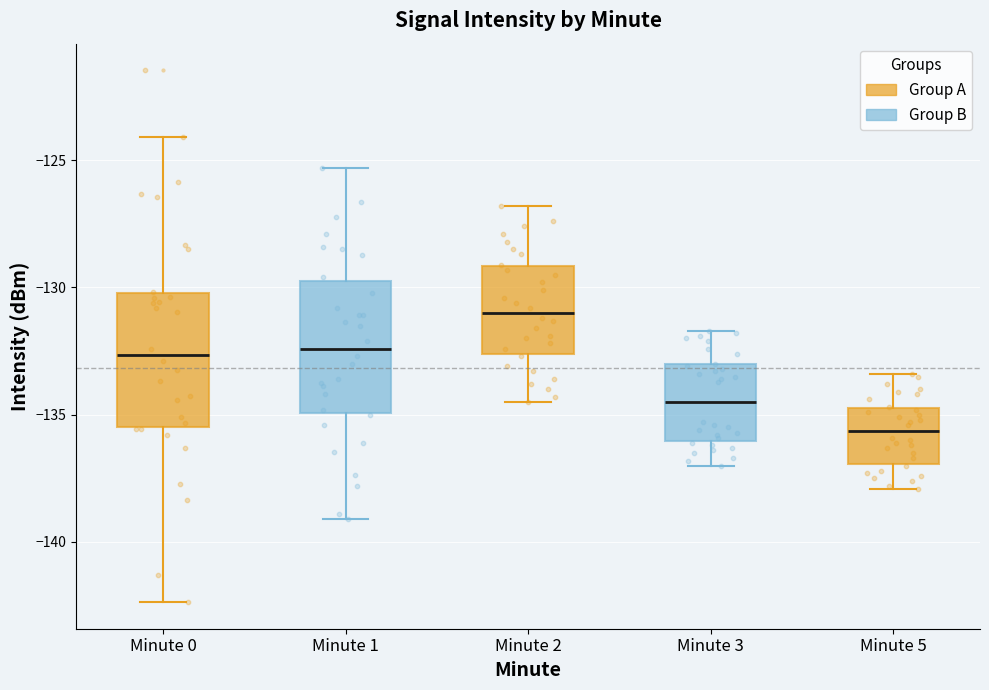

Which box's median line is the lowest?

Minute 5